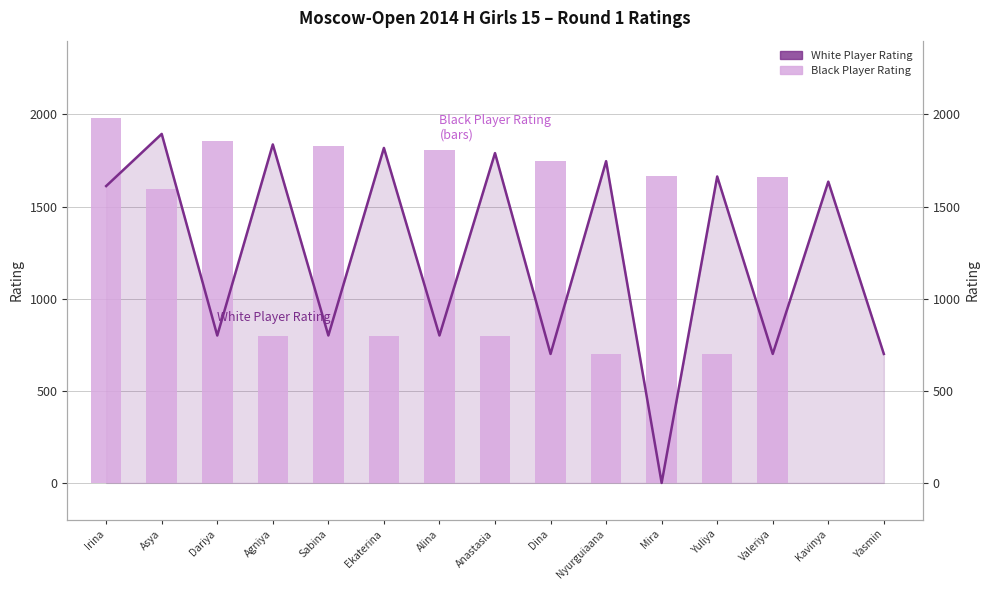

Is the value of Black Player Rating at Sabina greater than the value of White Player Rating at Nyurguiaana?

Yes